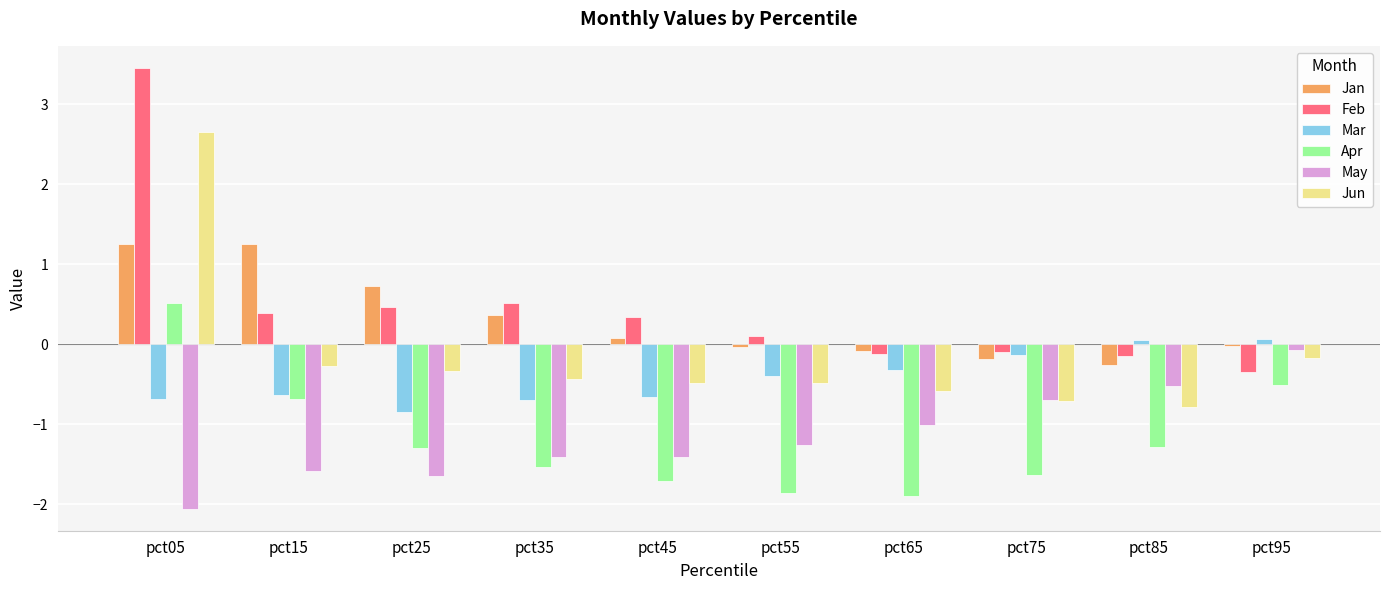

What are all the series names shown in the legend?

Jan, Feb, Mar, Apr, May, Jun